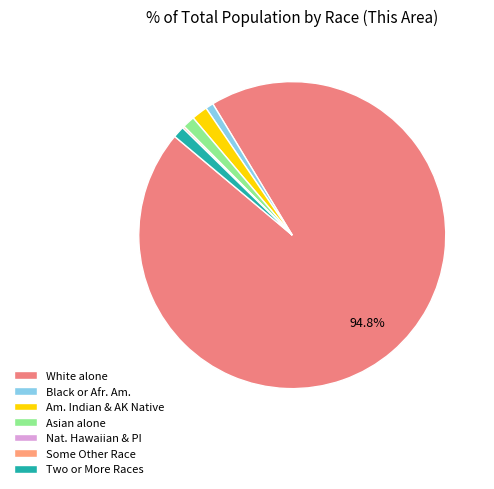

Rank the categories by value from highest to lowest.

White alone, American Indian and Alaska Native, Asian alone, Two or More Races, Black or African American alone, Some Other Race alone, Native Hawaiian and Other Pacific Islander